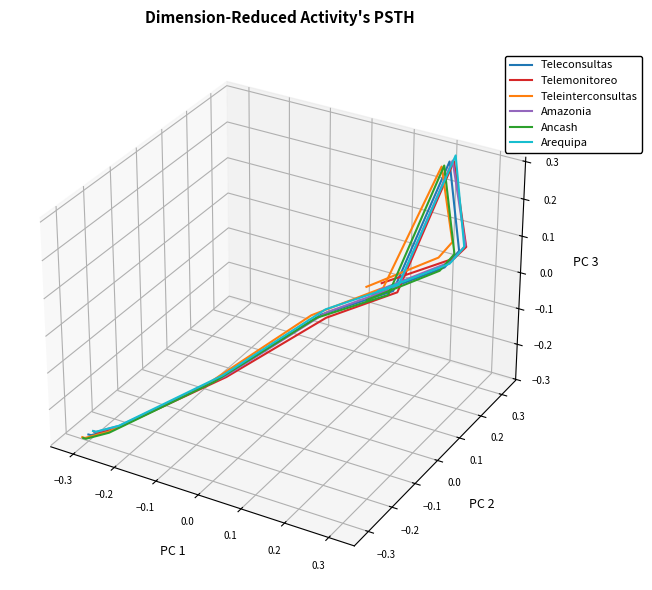

Rank the series at 0.0 from lowest to highest value.

Ancash, Telemonitoreo, Teleinterconsultas, Teleconsultas, Amazonia, Arequipa